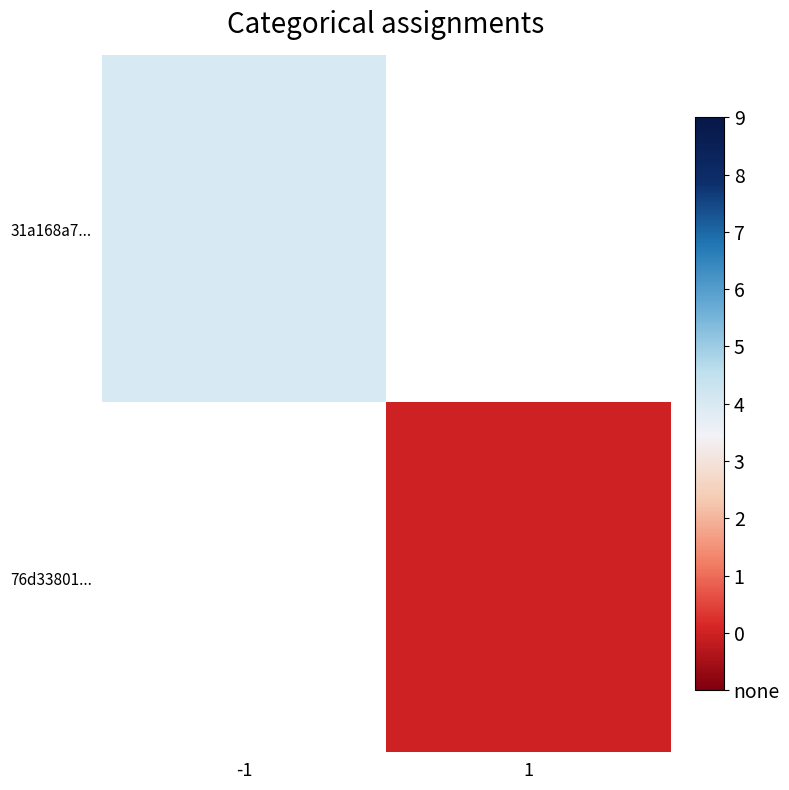

How many categories are shown in the chart?

2